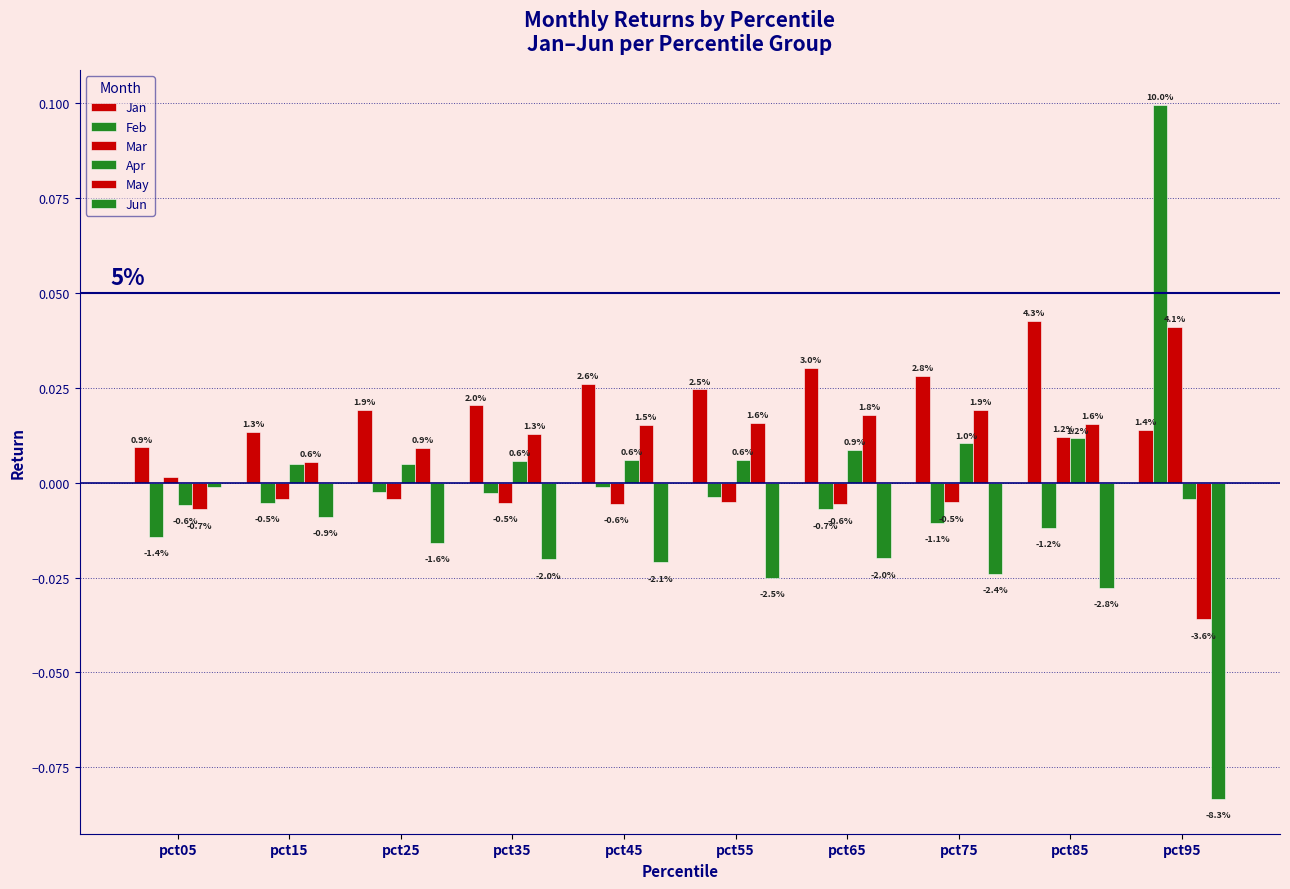

Are the bars grouped side by side (vs. stacked)?

Yes